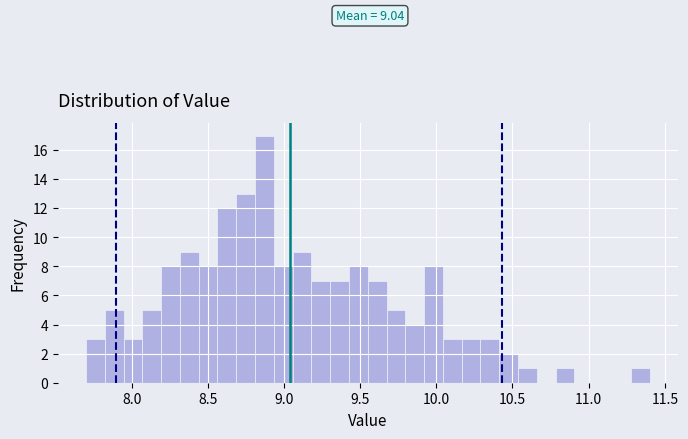

Read against the x-axis, roughly where is the centre of the tallest bar?

8.85